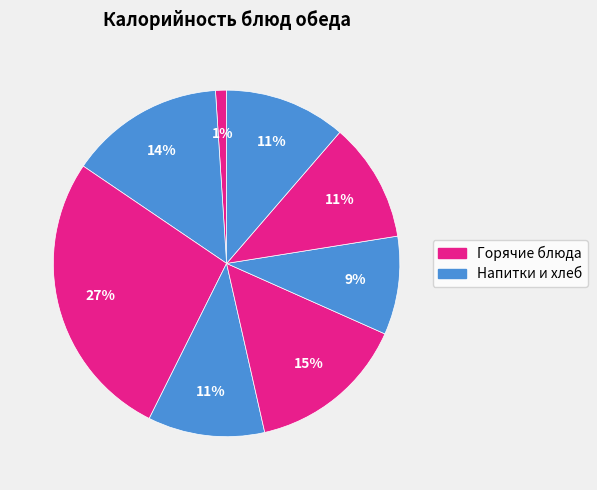

How many segments does this pie chart have?

8